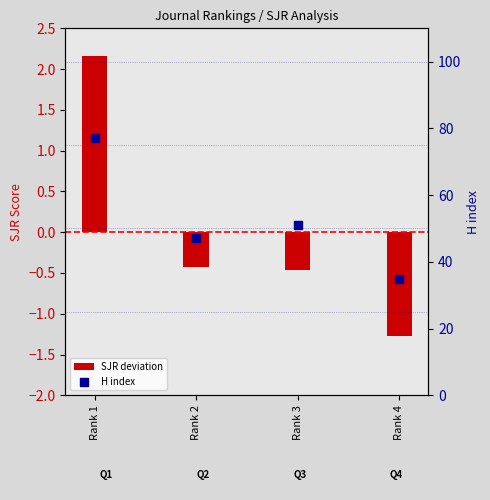

Which series has the largest Y range (max minus min)?

H index